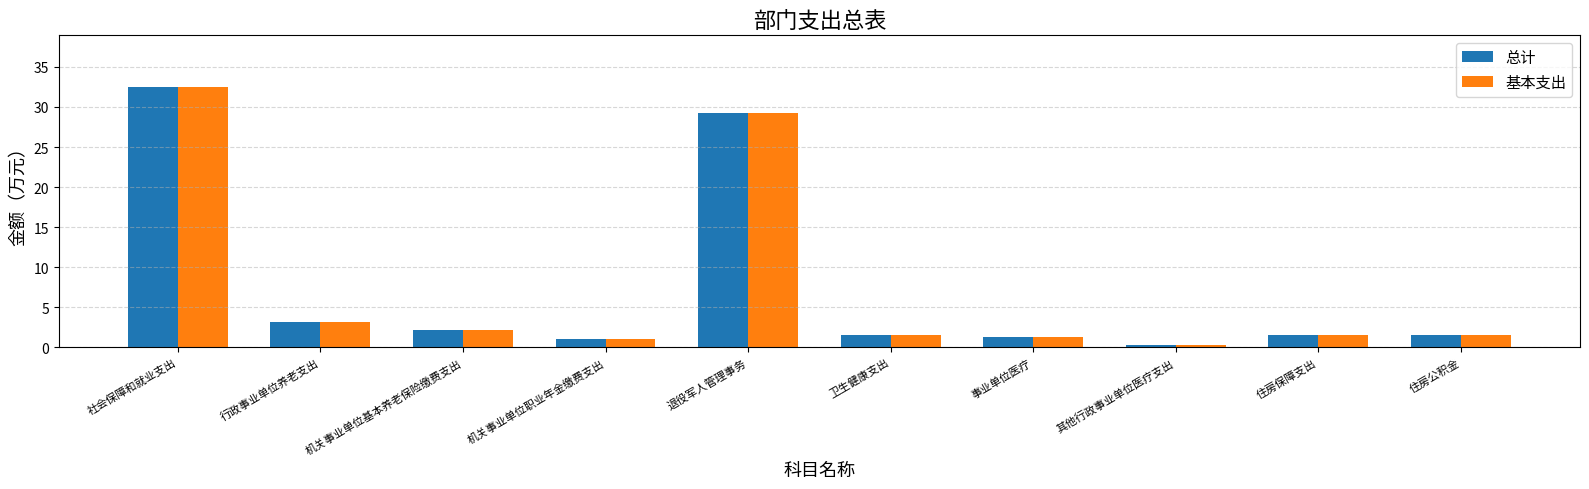

What position from the left is 退役军人管理事务?

5